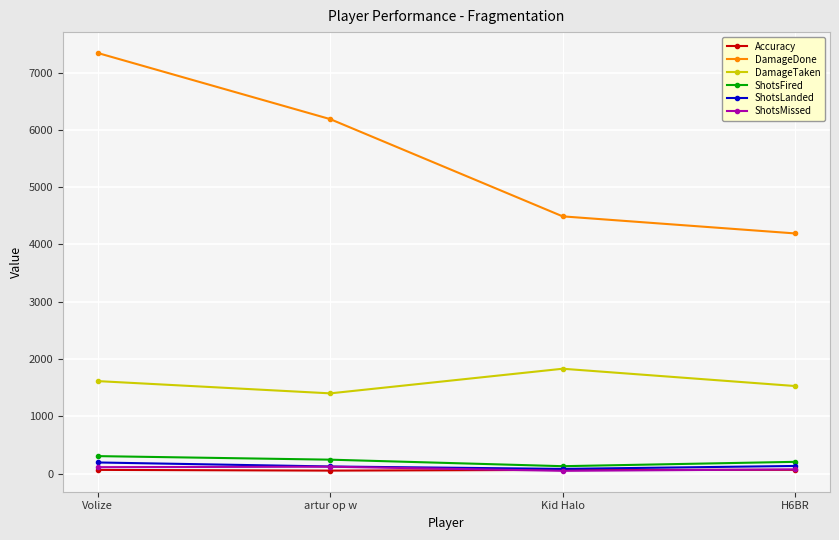

What is the minimum value shown in the chart?

47.0